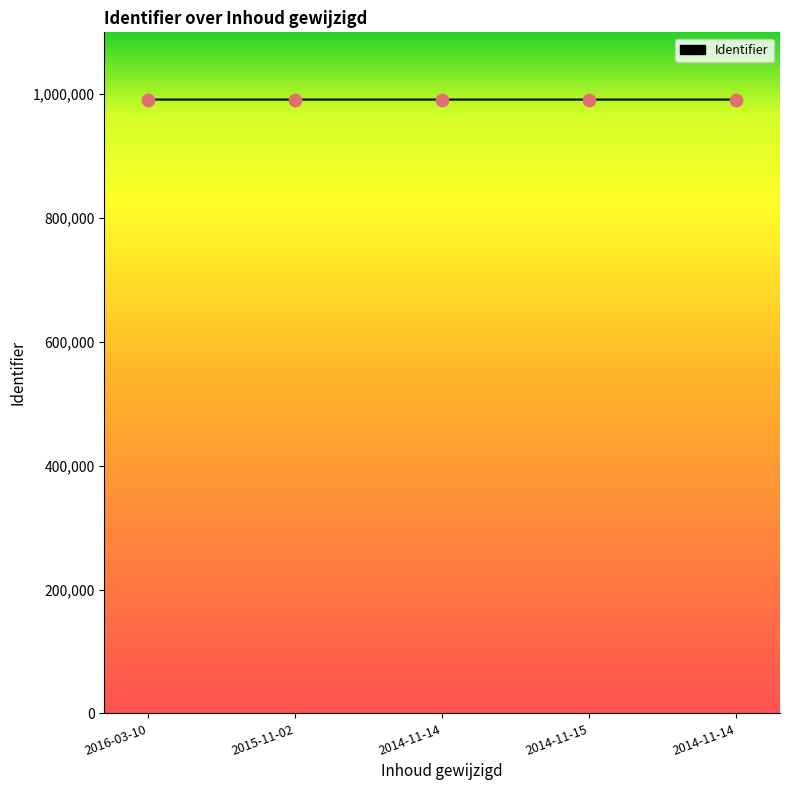

What is the change in value from 2016-03-10 to 2014-11-15?

+3